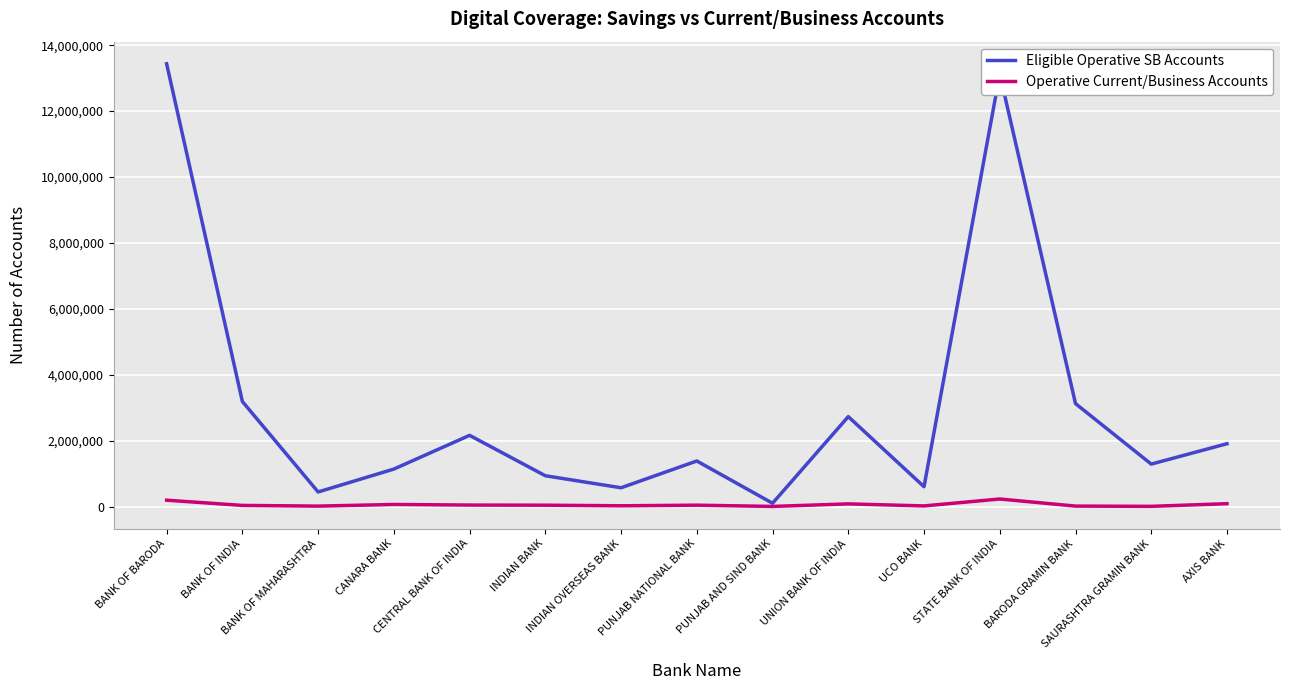

Which series has the largest range (max minus min)?

Eligible Operative SB Accounts